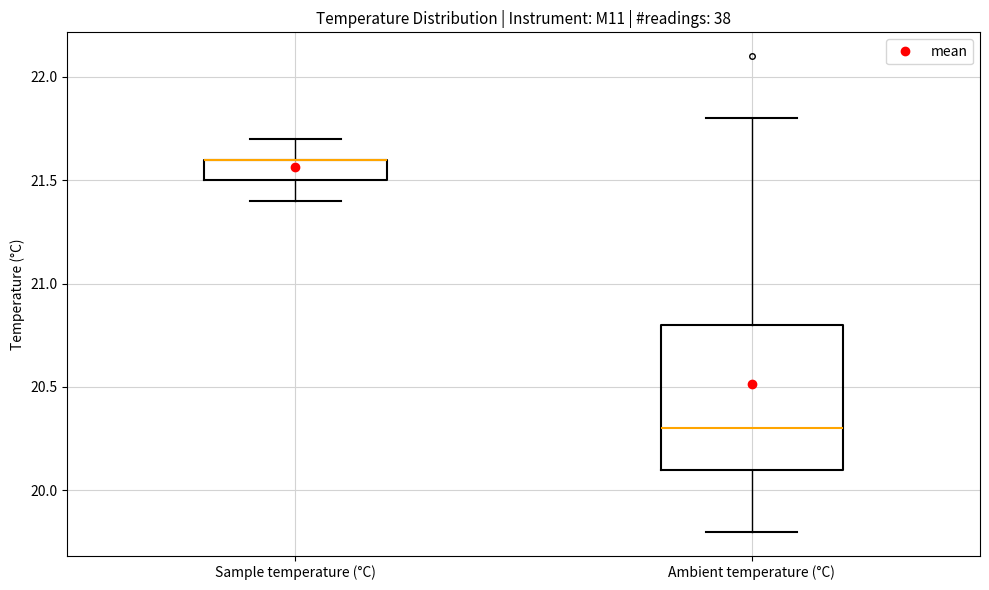

Reading left to right, read every box against the y-axis: the position of its median line, the range the box covers, and the ends of its whiskers. The values are not printed on the chart, so give them approximately, as read against the axis.

Sample temperature (°C): median 21.6 (drawn on the box's upper edge), box 21.5 to 21.6, whiskers 21.4 to 21.7
Ambient temperature (°C): median 20.3, box 20.1 to 20.8, whiskers 19.8 to 21.8